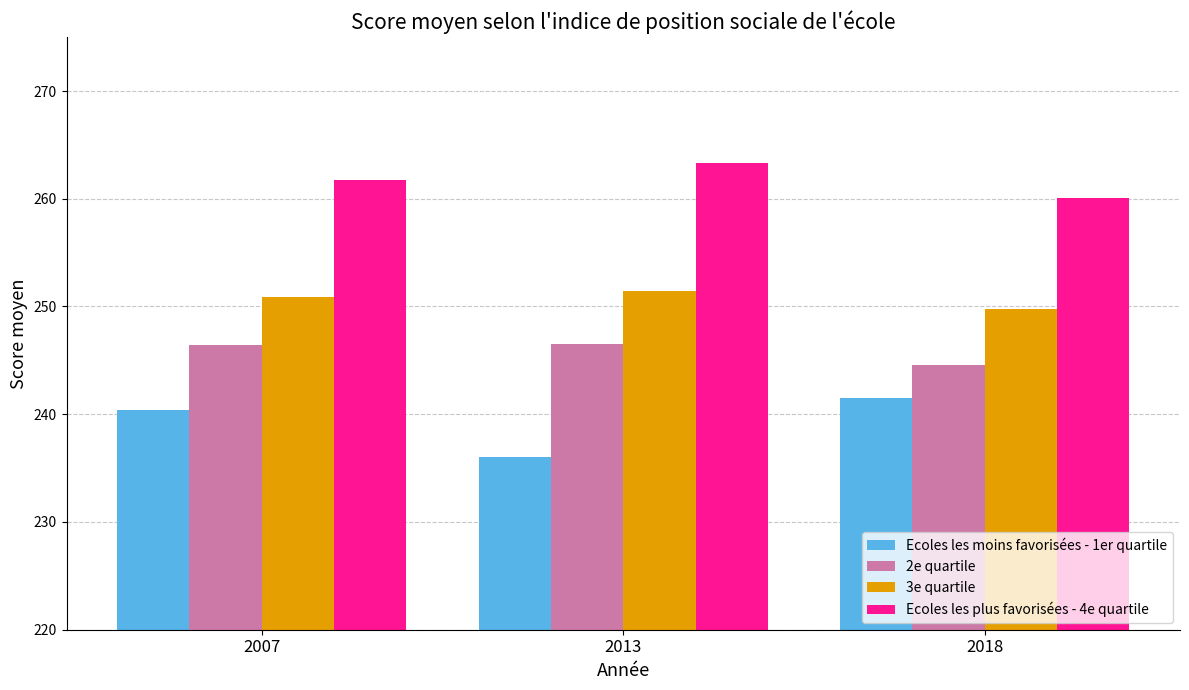

What is the spread (max minus min) of values at 2013?

27.3